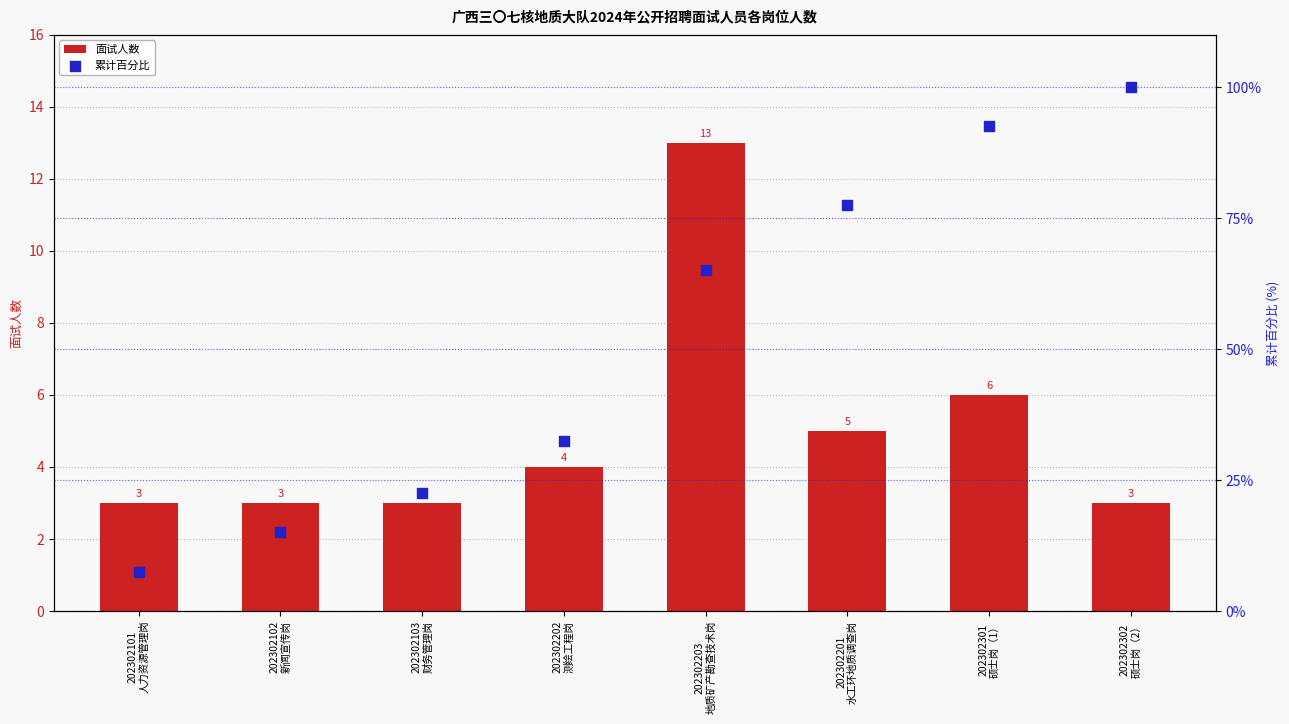

What are all the series names shown in the legend?

面试人数, 累计百分比